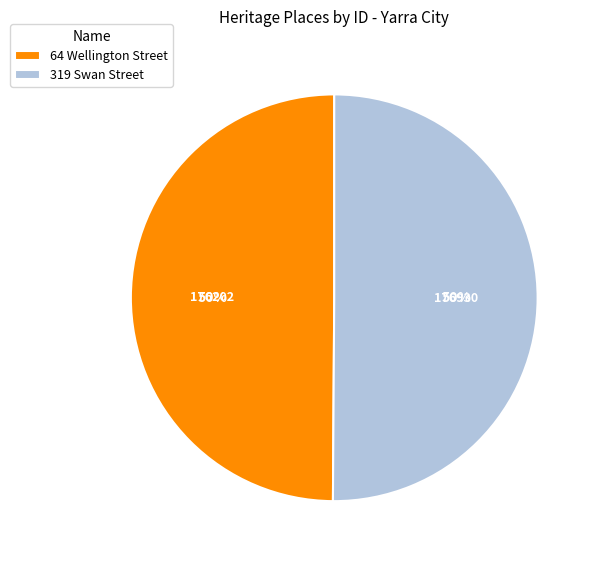

What percentage is the 319 Swan Street slice, to the nearest percent?

50%